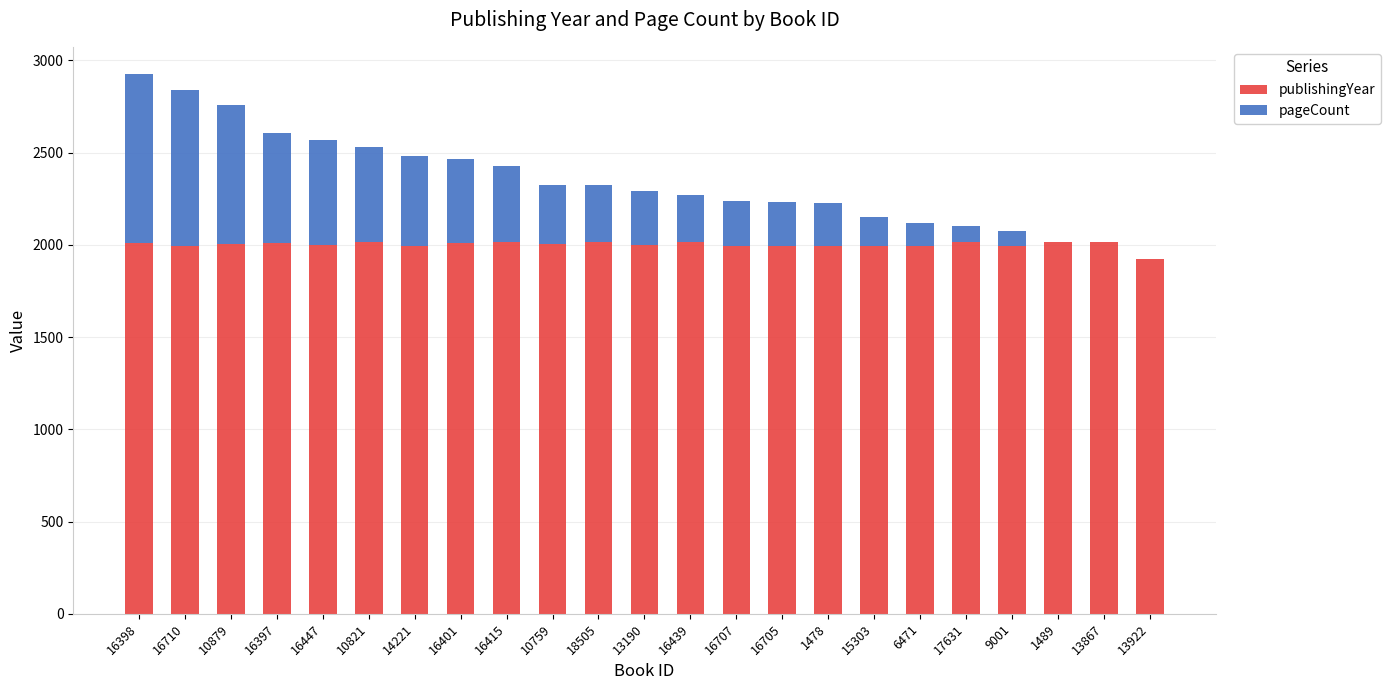

What is the total value across all series at 16707?

2235